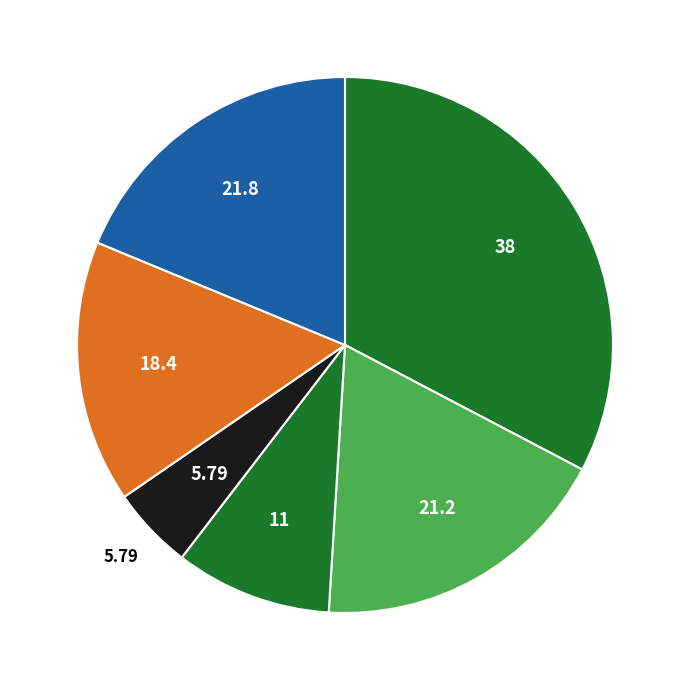

How many segments does this pie chart have?

6